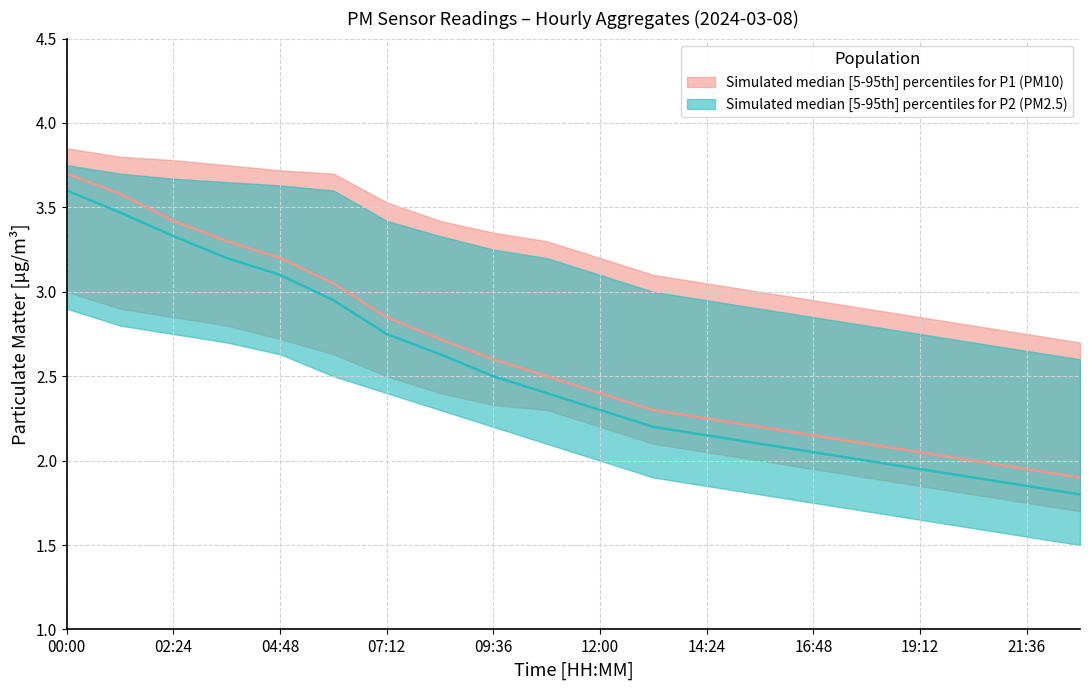

What is the average value of the P1_median series?

2.6